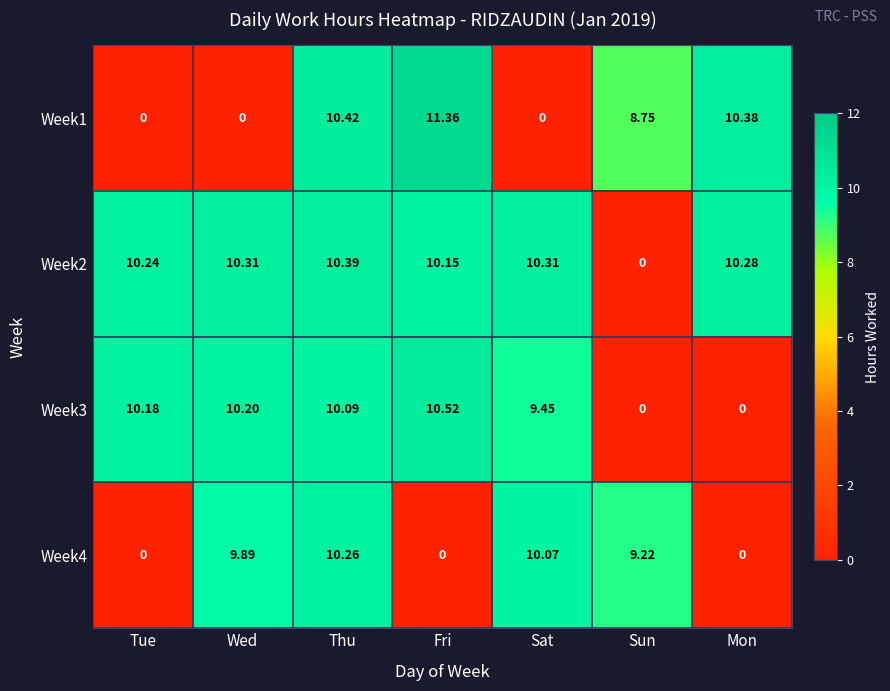

At which category is the sum across all series the highest?

Thu